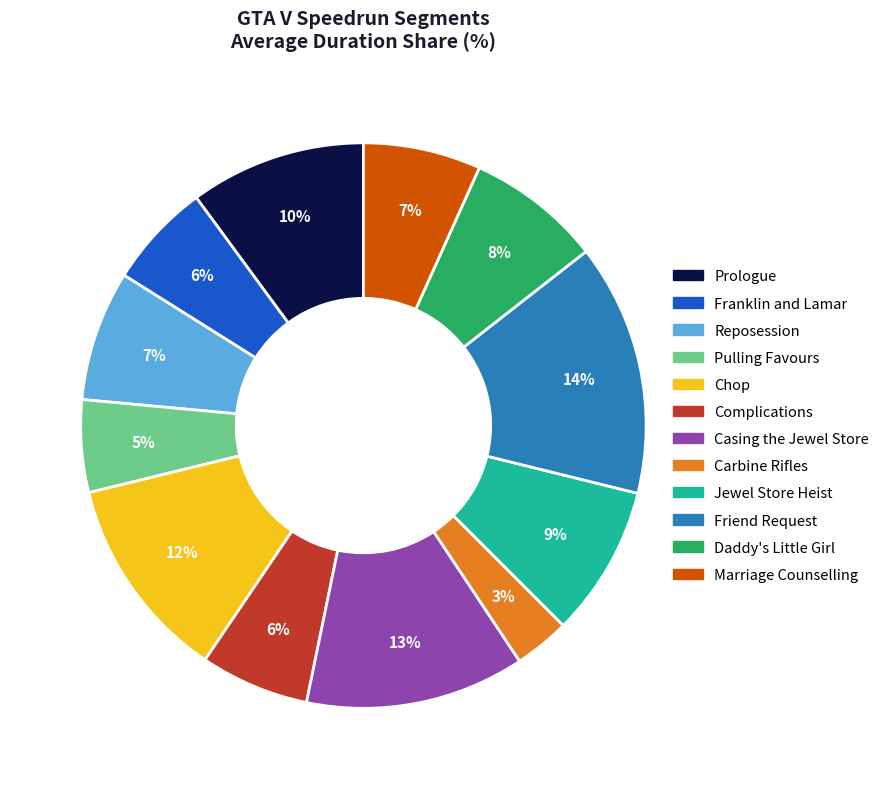

To the nearest percent, what percentage of the pie is Casing the Jewel Store?

13%